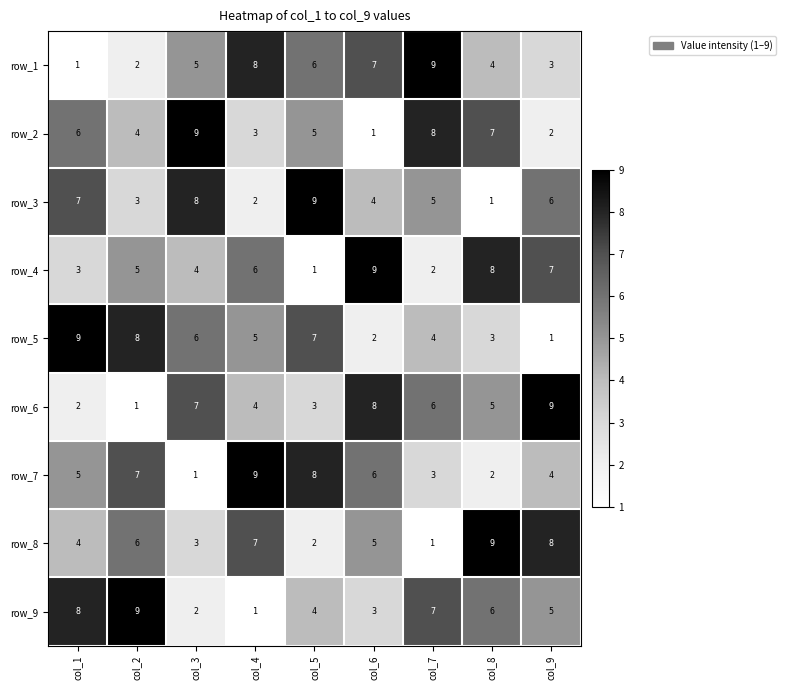

How many row_1 values are between 3 and 7?

5